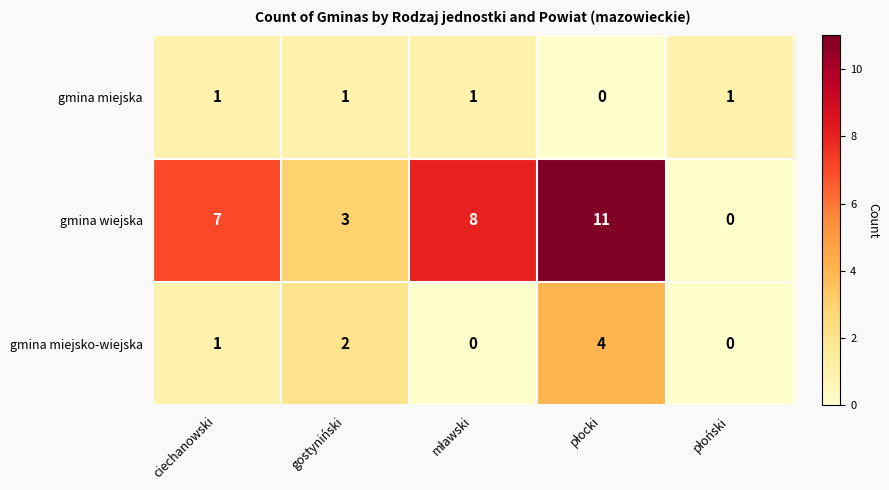

What is the difference between the maximum and minimum values in the gmina wiejska series?

11